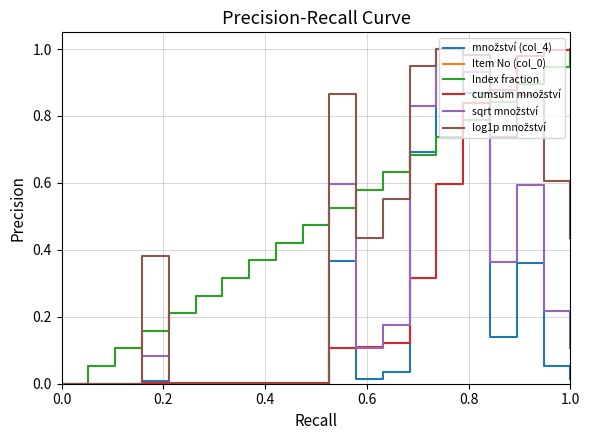

What is the sum of all množství (col_4) values?

3.6